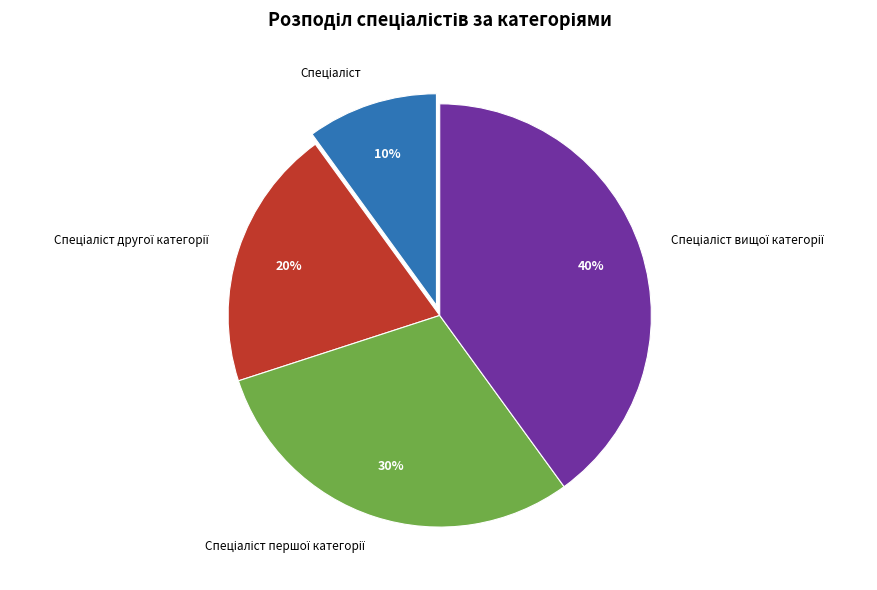

Is there a majority slice in this chart?

No